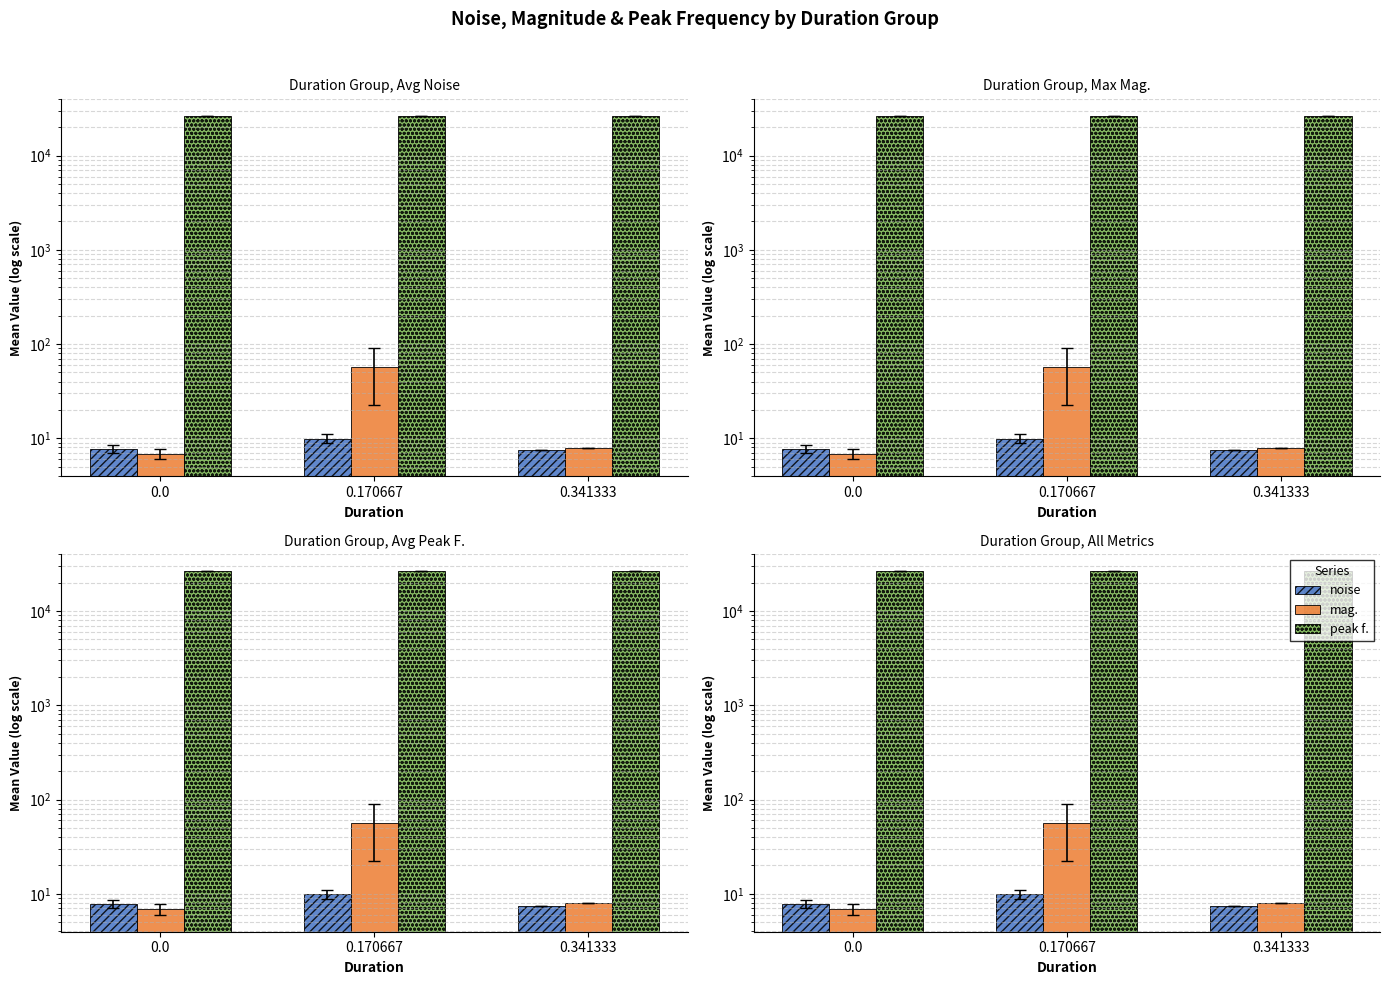

List the labels in order of mag. value, largest first.

0.170667, 0.341333, 0.0